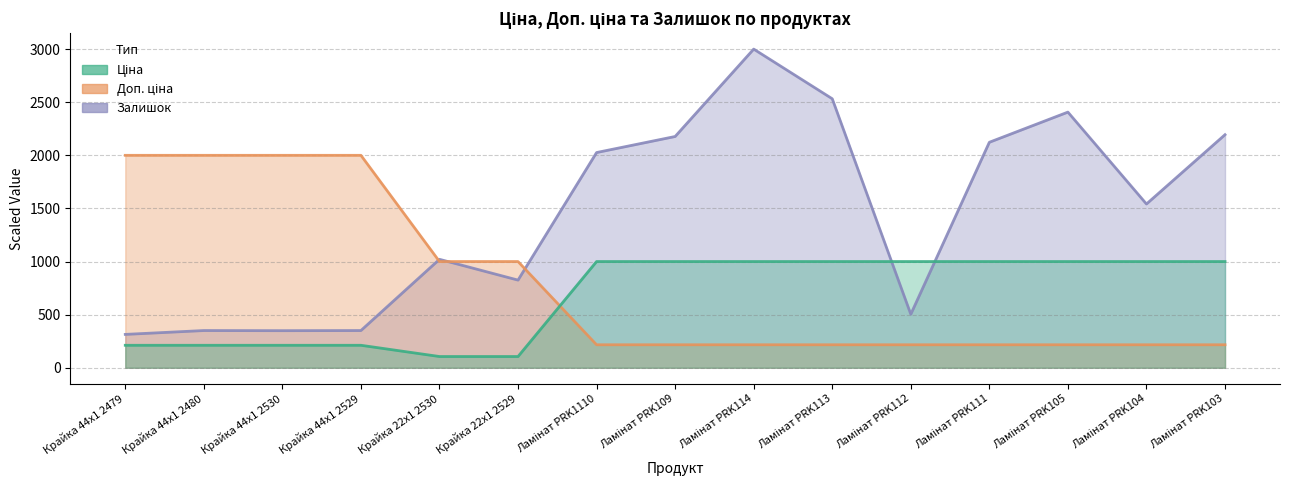

Which category has the lowest value in the Залишок series?

Крайка 44x1 2479